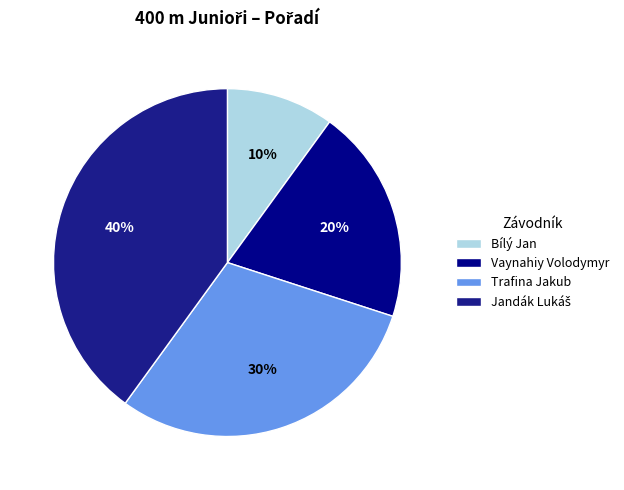

Count the number of slices in the pie.

4